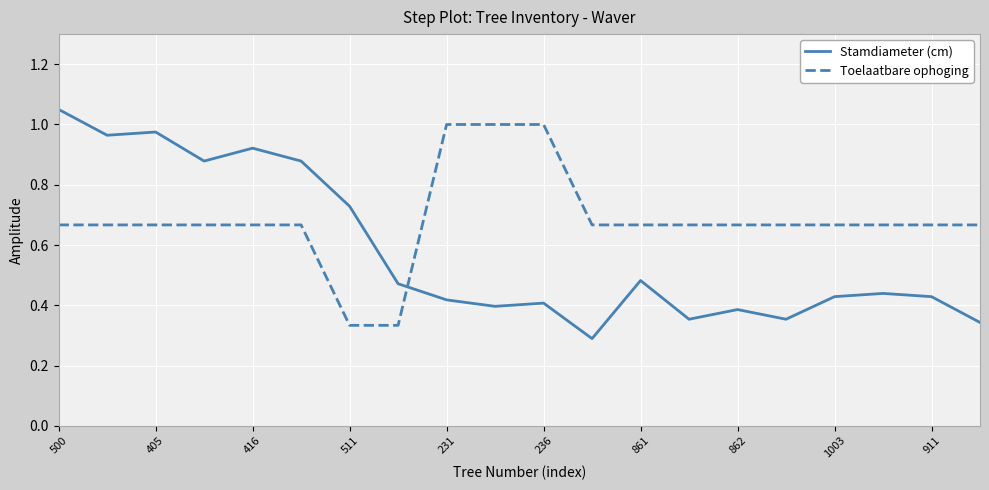

In Stamdiameter (cm), how many points are lower than both neighbors (excluding endpoints)?

6